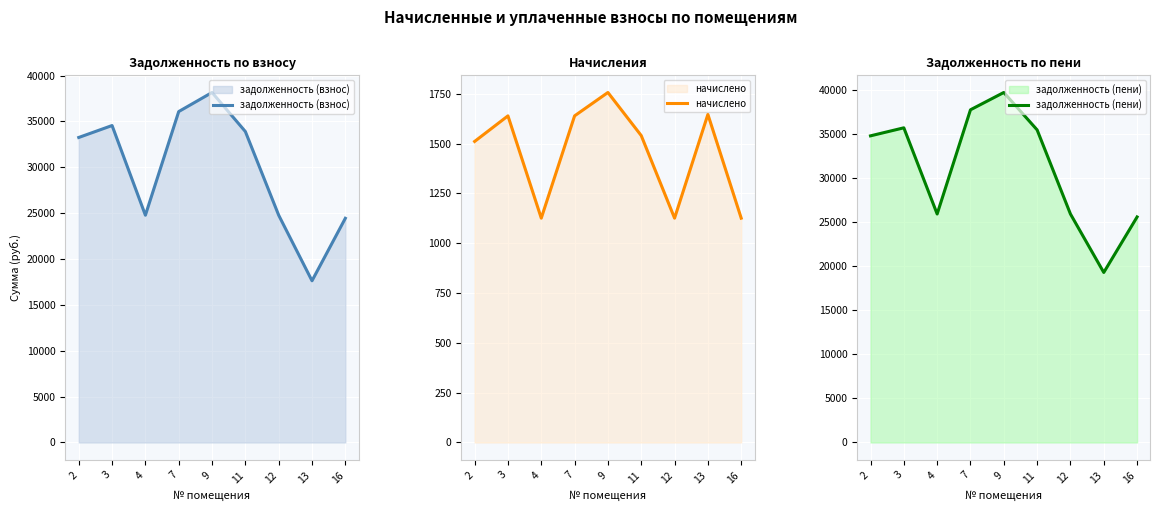

At which category is the sum across all series the highest?

9